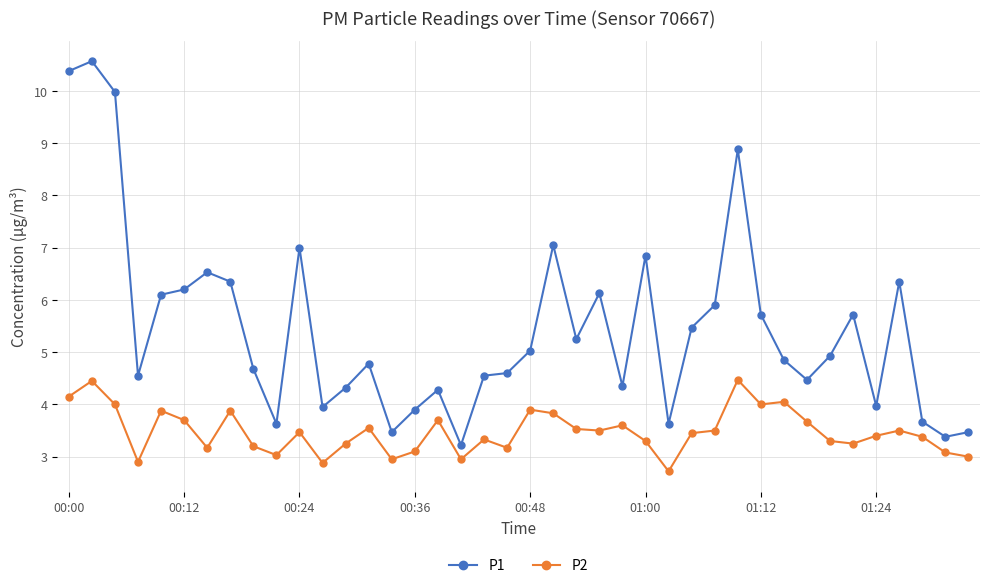

What is the value of the P2 point at the 9th from the left?

3.2